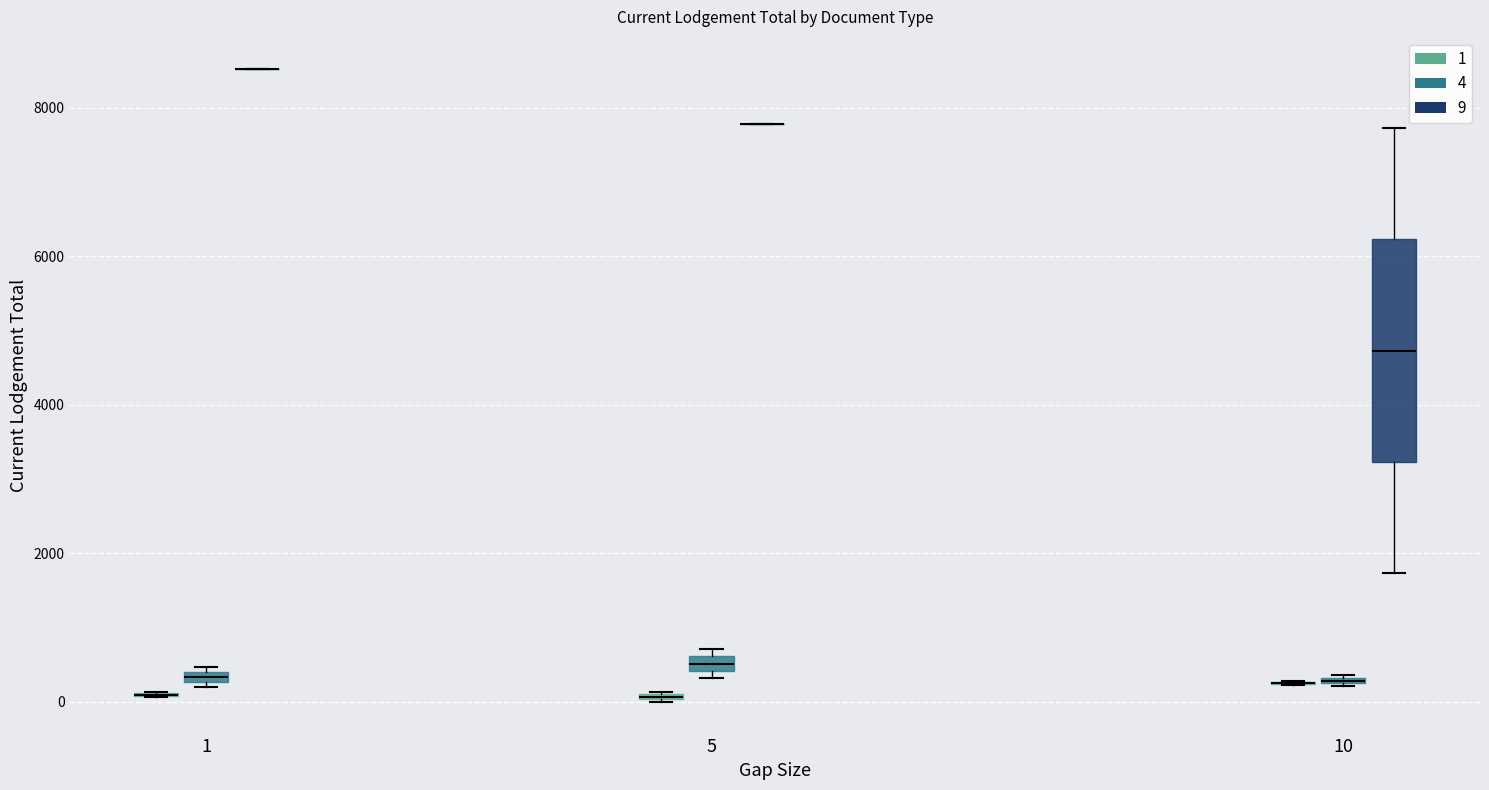

Comparing the boxes themselves (not the whiskers), which one is the tallest?

10 (9)